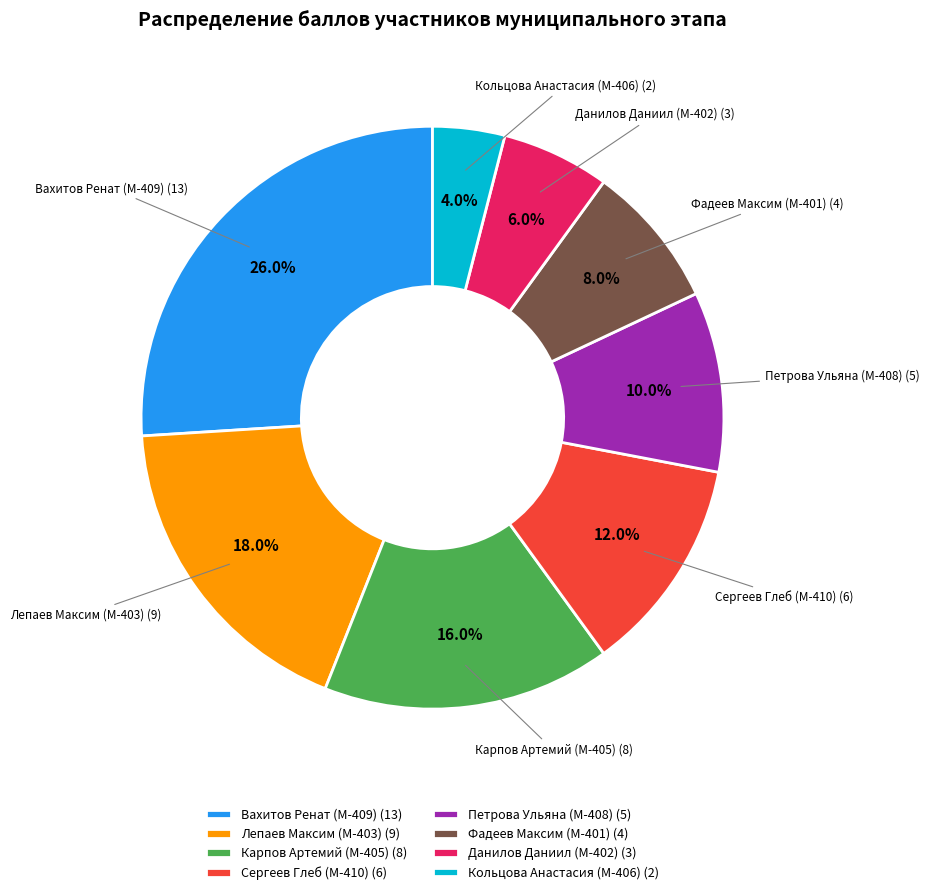

Which category has the biggest portion of the pie?

Вахитов Ренат (М-409) (13)